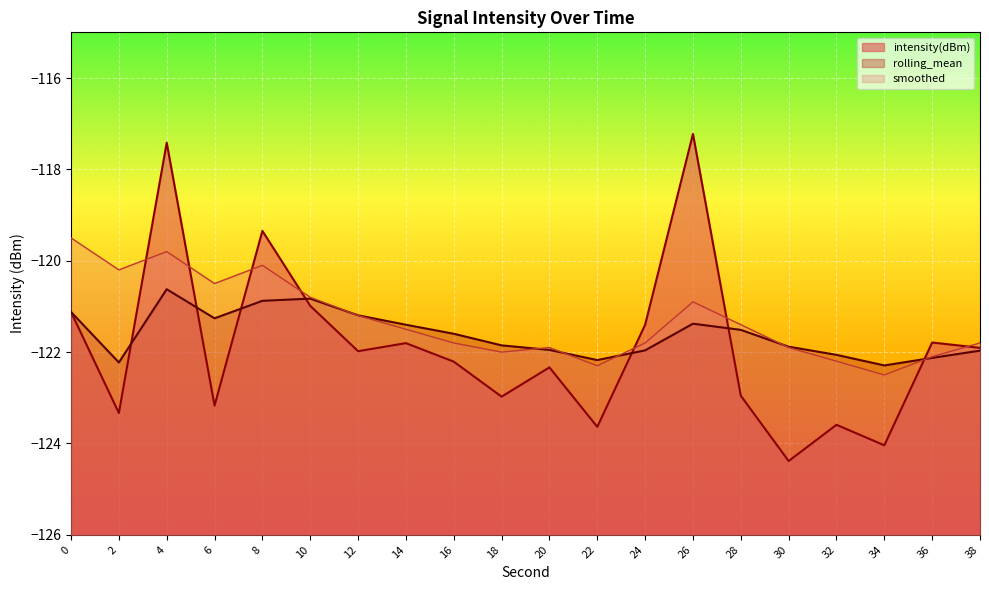

What is the smallest value displayed?

-124.4